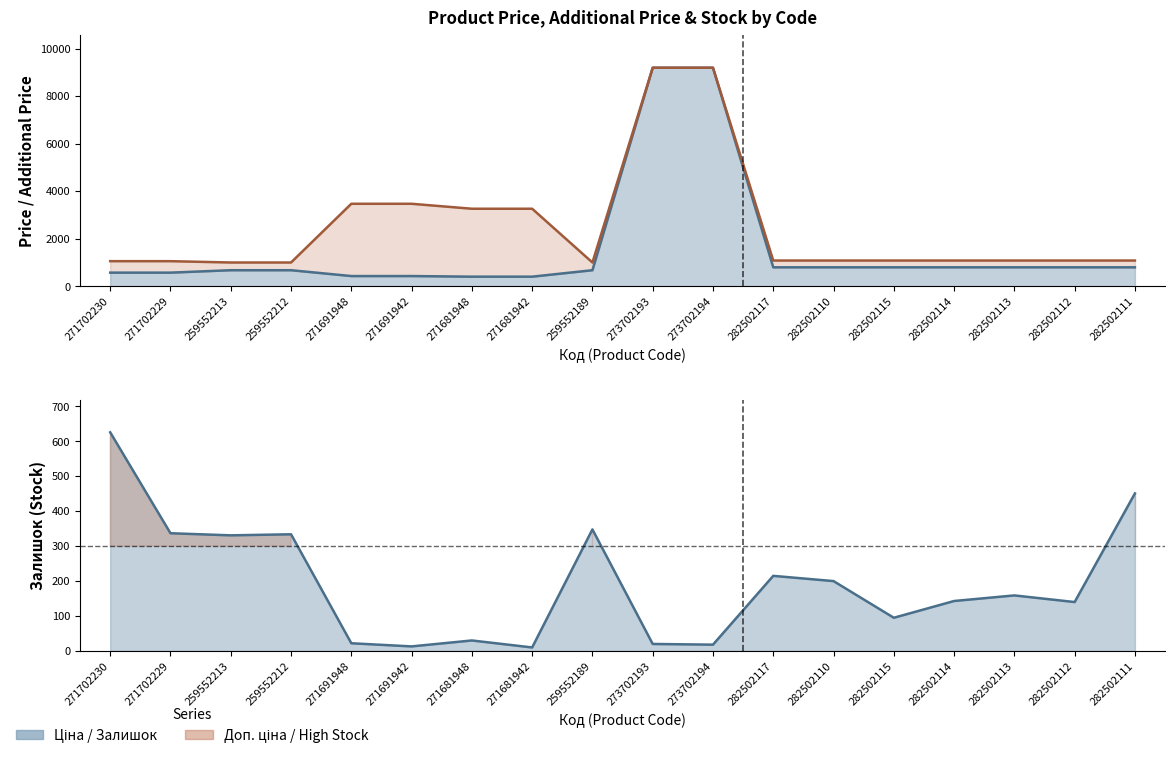

Rank the series by their maximum value, from highest to lowest.

Ціна, Доп. ціна, Залишок